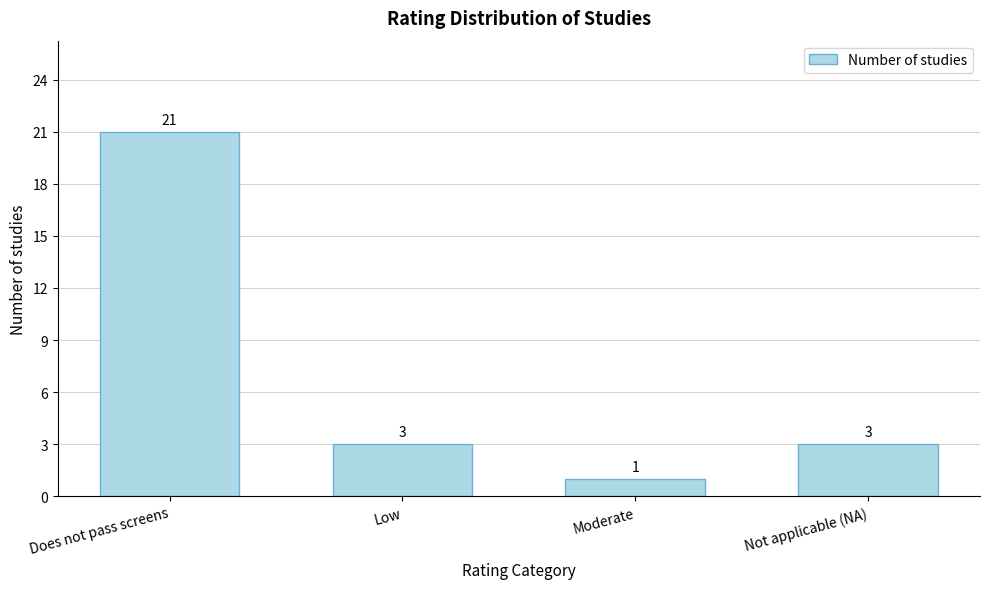

Reading left to right, list all the values displayed in this chart.

Does not pass screens=21	Low=3	Moderate=1	Not applicable (NA)=3